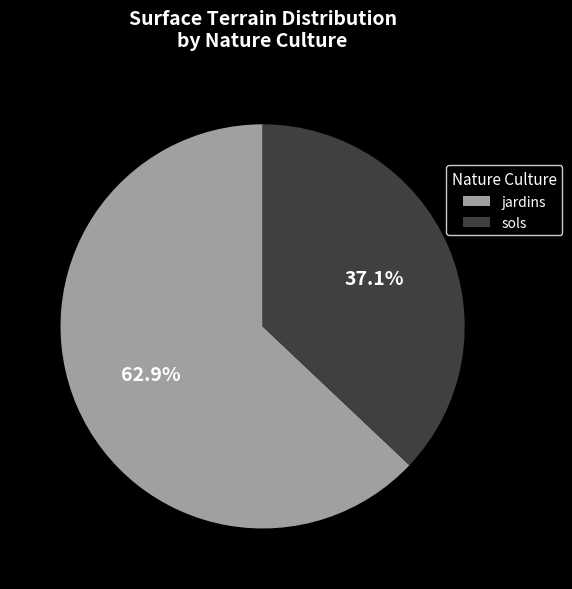

How much of the chart is everything except jardins?

37.1%